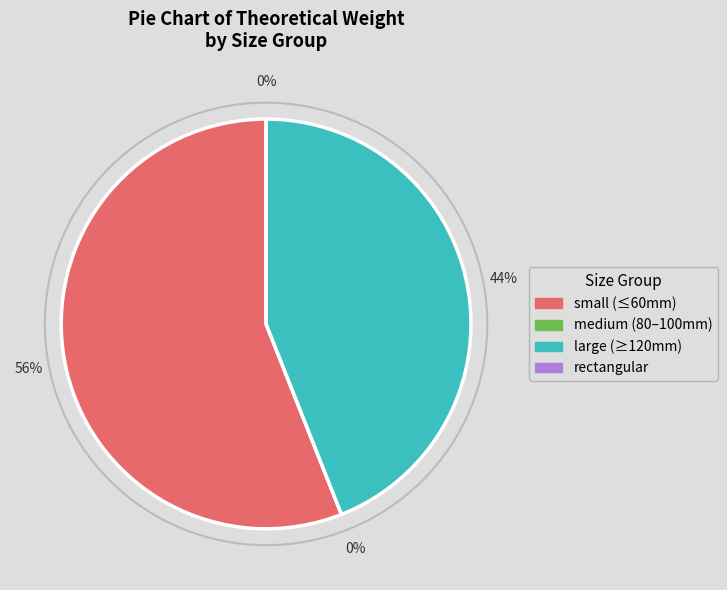

Is 150*150*4.5 the majority of the pie?

No